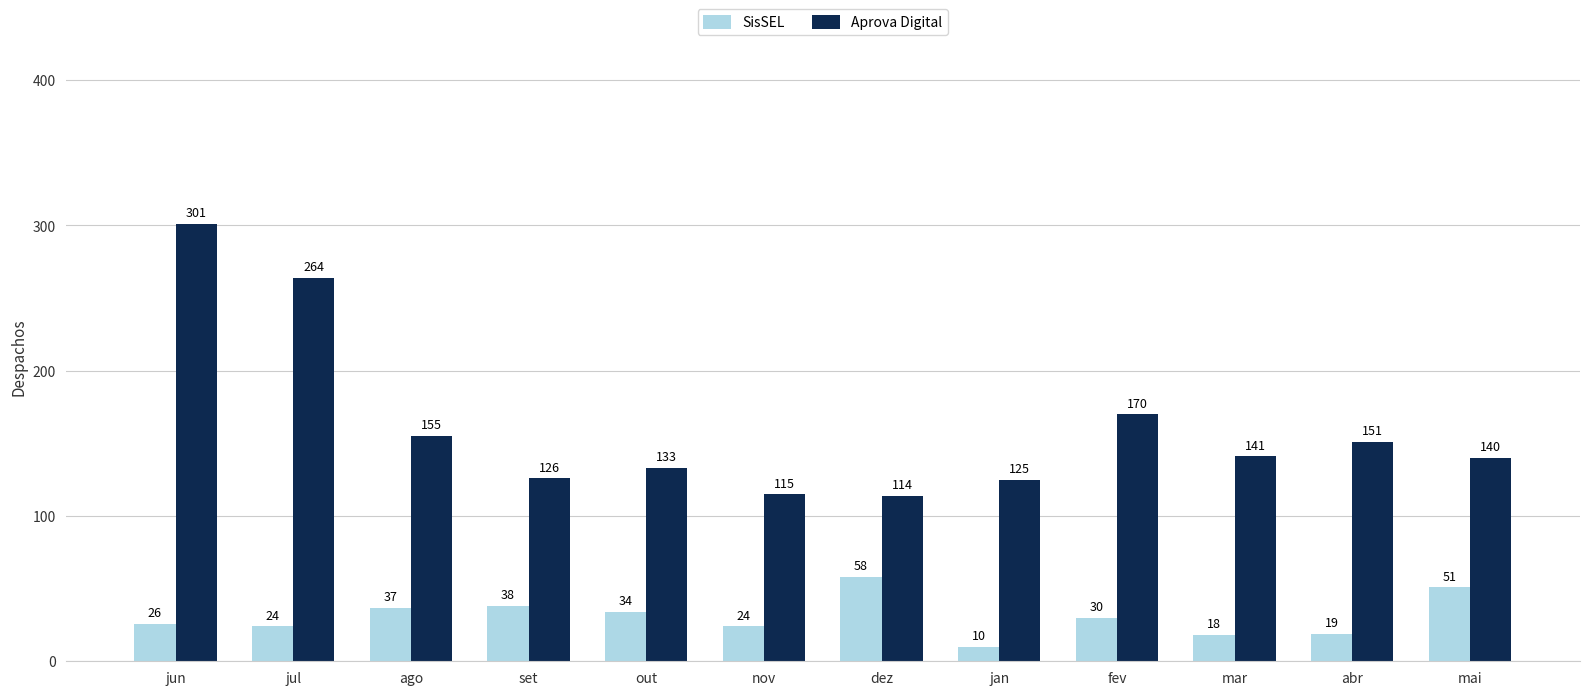

How many bars are there in each group?

2